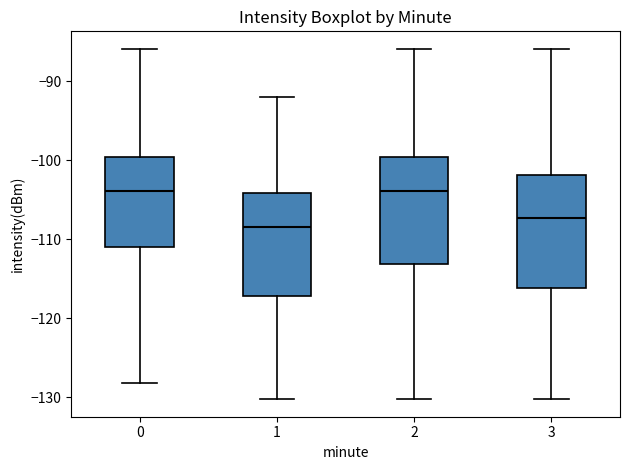

Reading left to right, read every box against the y-axis: the position of its median line, the range the box covers, and the ends of its whiskers. The values are not printed on the chart, so give them approximately, as read against the axis.

0: median -104, box -111 to -100, whiskers -128 to -86
1: median -108, box -117 to -104, whiskers -130 to -92
2: median -104, box -113 to -100, whiskers -130 to -86
3: median -107, box -116 to -102, whiskers -130 to -86